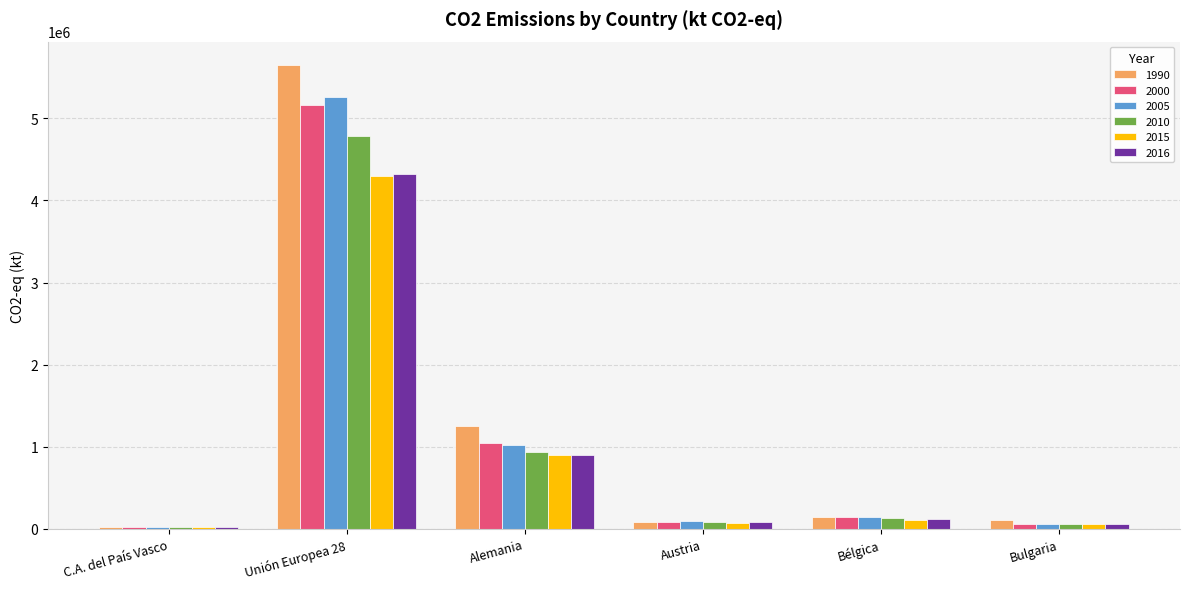

Is the value of 2015 at Austria greater than the value of 2000 at Unión Europea 28?

No